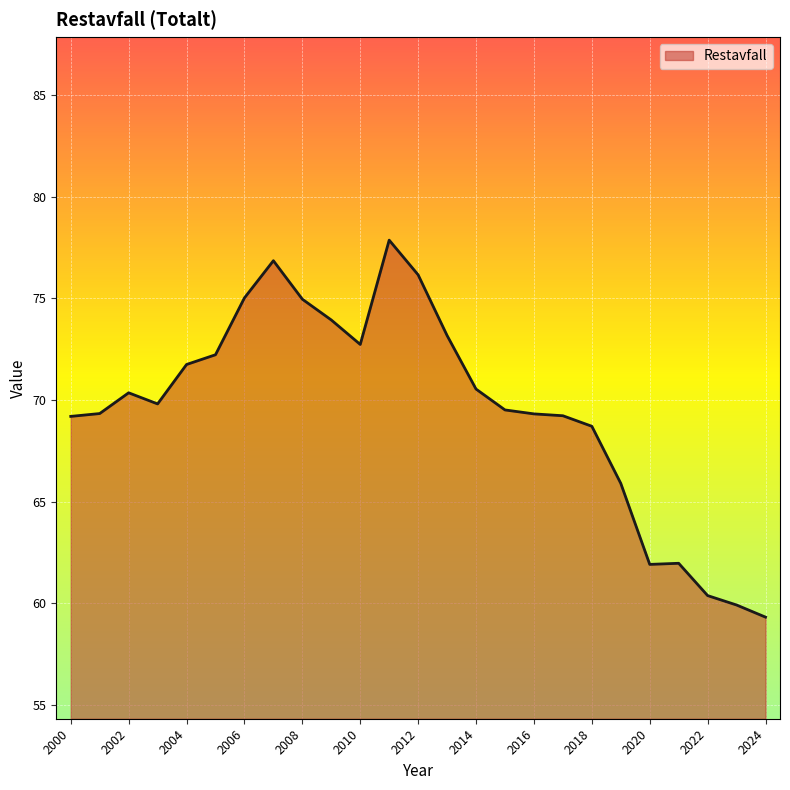

What is the difference between the maximum and minimum values?

18.6